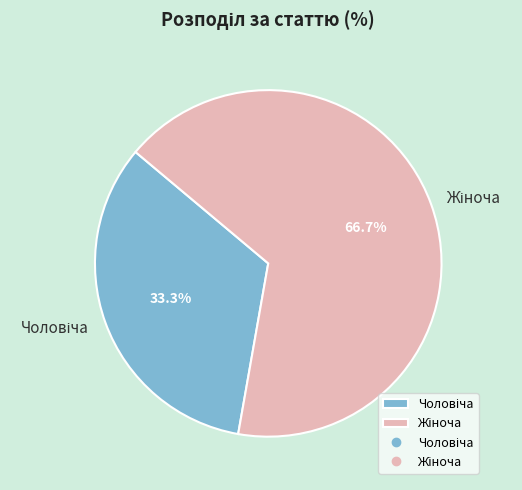

How many segments does this pie chart have?

2